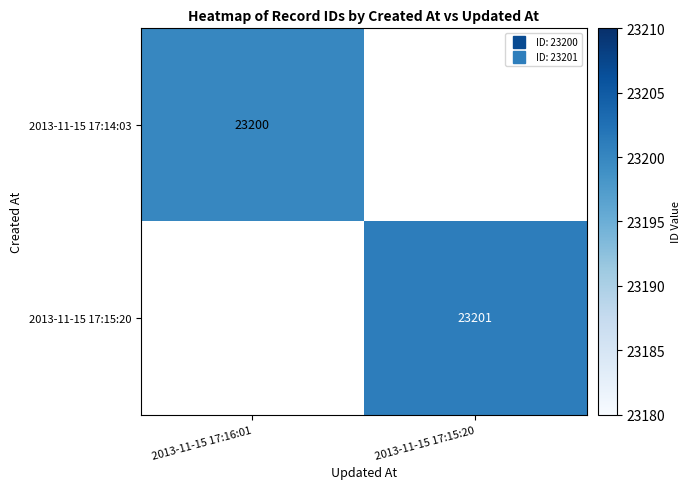

How many positive values does the 2013-11-15 17:15:20 series have?

1